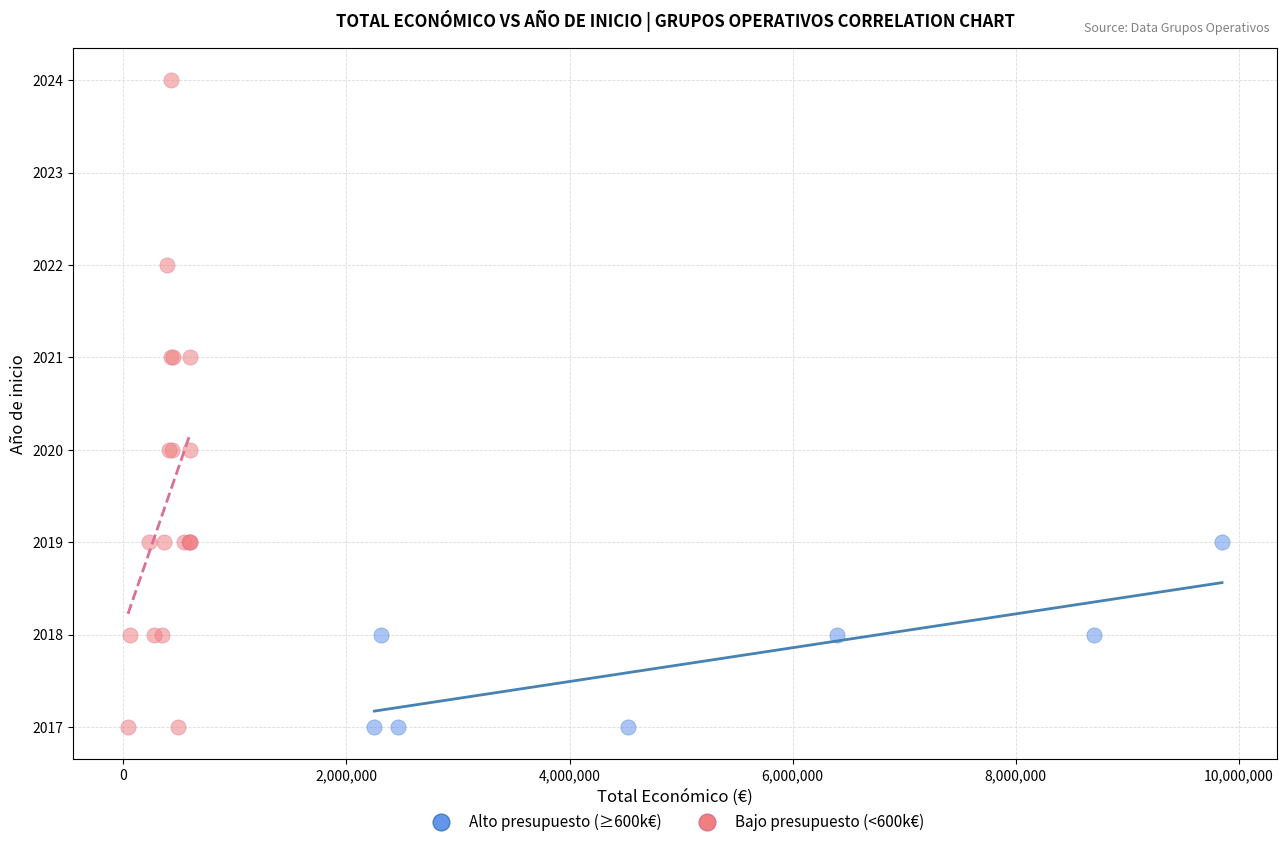

Which series contains the highest Y value?

Bajo presupuesto (<600k€)